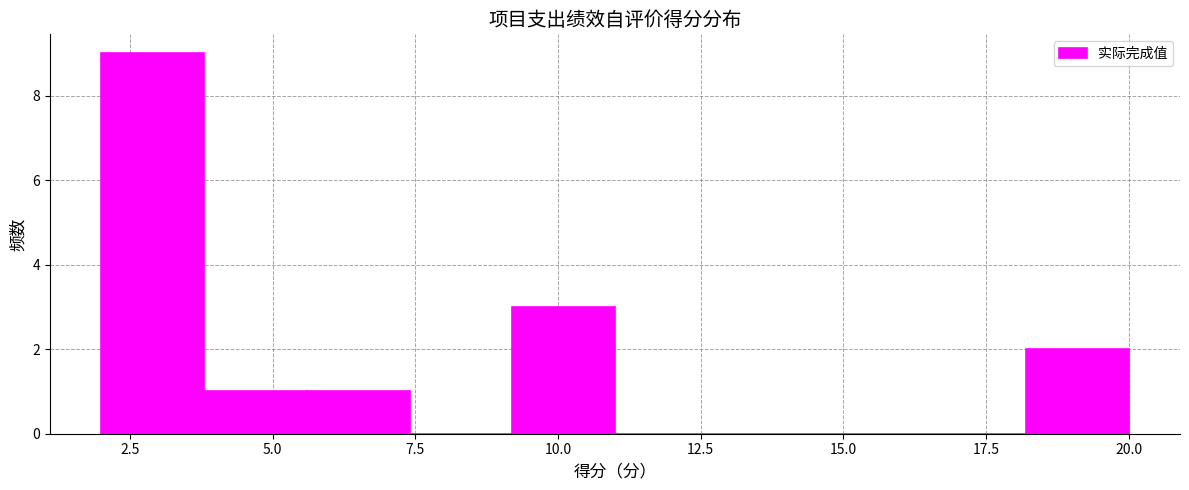

Read against the x-axis, roughly where is the centre of the tallest bar?

3.0